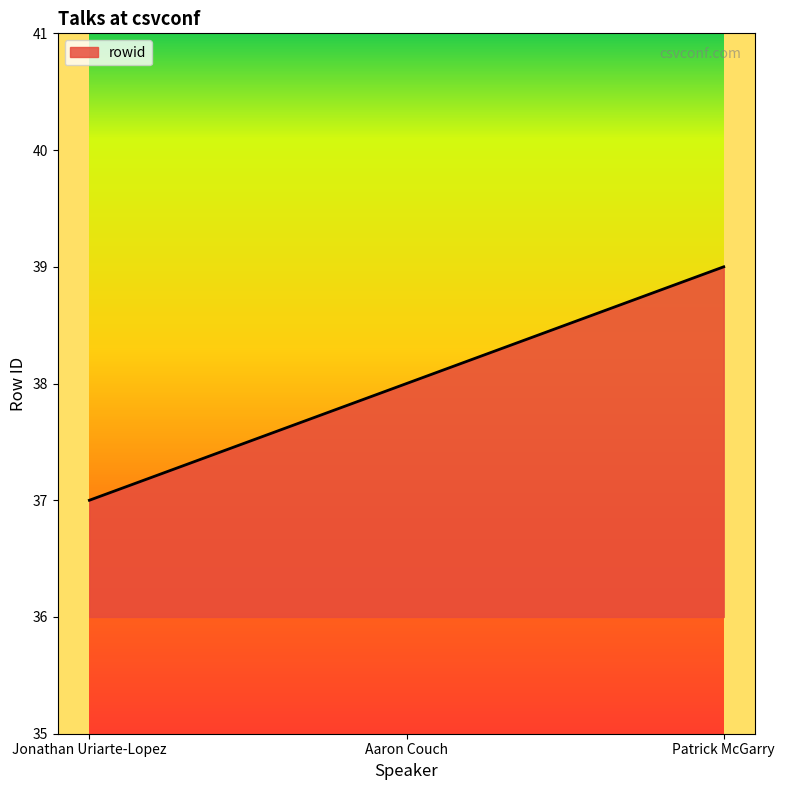

What is the maximum value shown in the chart?

39